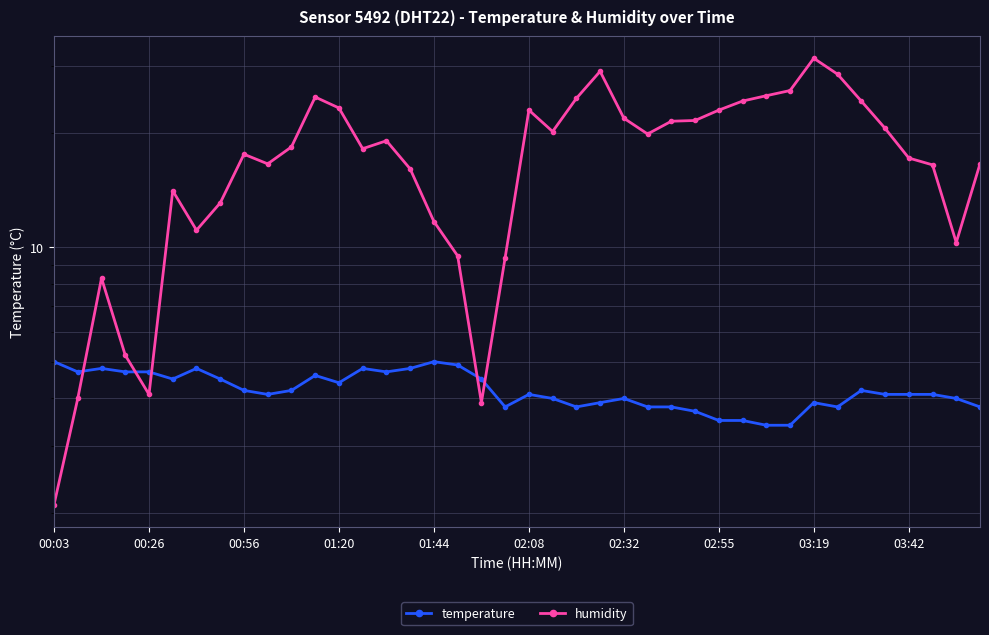

Reading left to right, what are all the values shown in this chart?

temperature: 5.0	4.7	4.8	4.7	4.7	4.5	4.8	4.5	4.2	4.1	4.2	4.6	4.4	4.8	4.7	4.8	5.0	4.9	4.5	3.8	4.1	4.0	3.8	3.9	4.0	3.8	3.8	3.7	3.5	3.5	3.4	3.4	3.9	3.8	4.2	4.1	4.1	4.1	4.0	3.8
humidity: 2.1	4.0	8.3	5.2	4.1	14.1	11.1	13.1	17.6	16.6	18.4	24.9	23.3	18.2	19.1	16.1	11.7	9.5	3.9	9.4	23.0	20.2	24.7	29.1	21.9	19.9	21.5	21.6	23.0	24.3	25.1	25.9	31.5	28.6	24.3	20.6	17.2	16.5	10.3	16.6